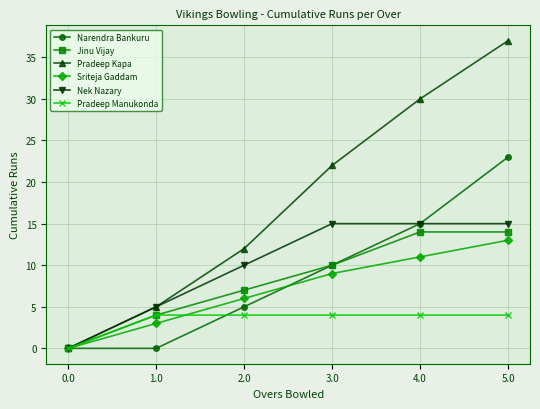

How many lines are shown in the chart?

6